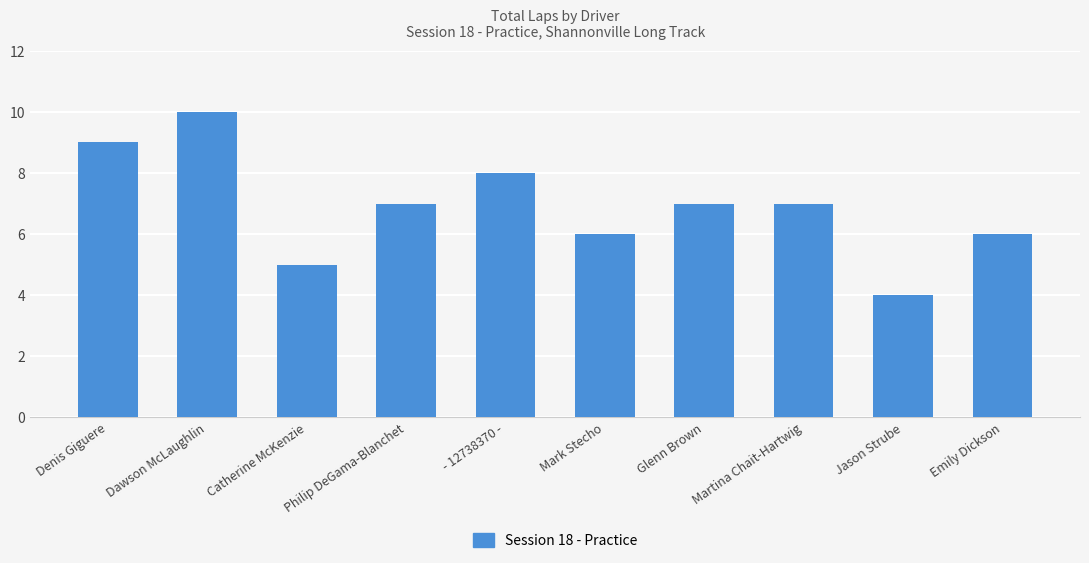

What is the change in value from Dawson McLaughlin to Emily Dickson?

-4